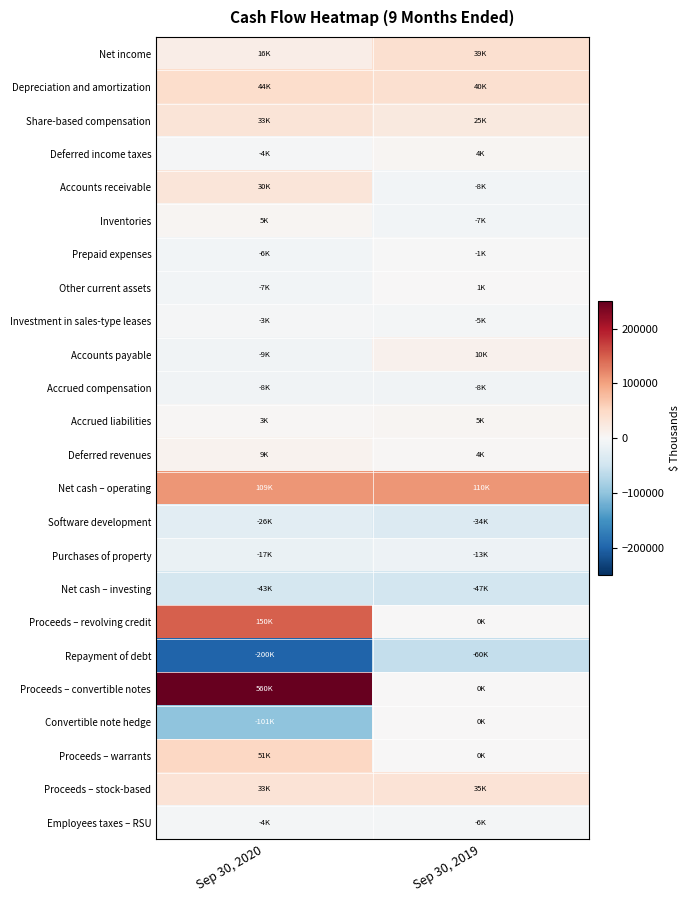

Which series changed the most between Sep 30, 2020 and Sep 30, 2019?

Proceeds – convertible notes